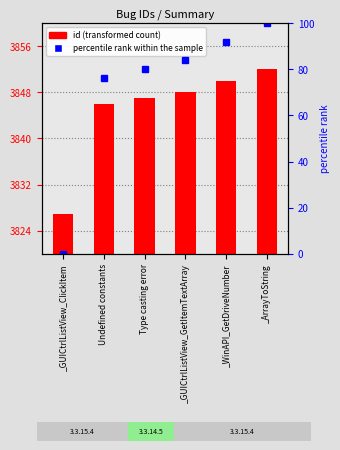

At how many categories does at least one series exceed 2790?

6